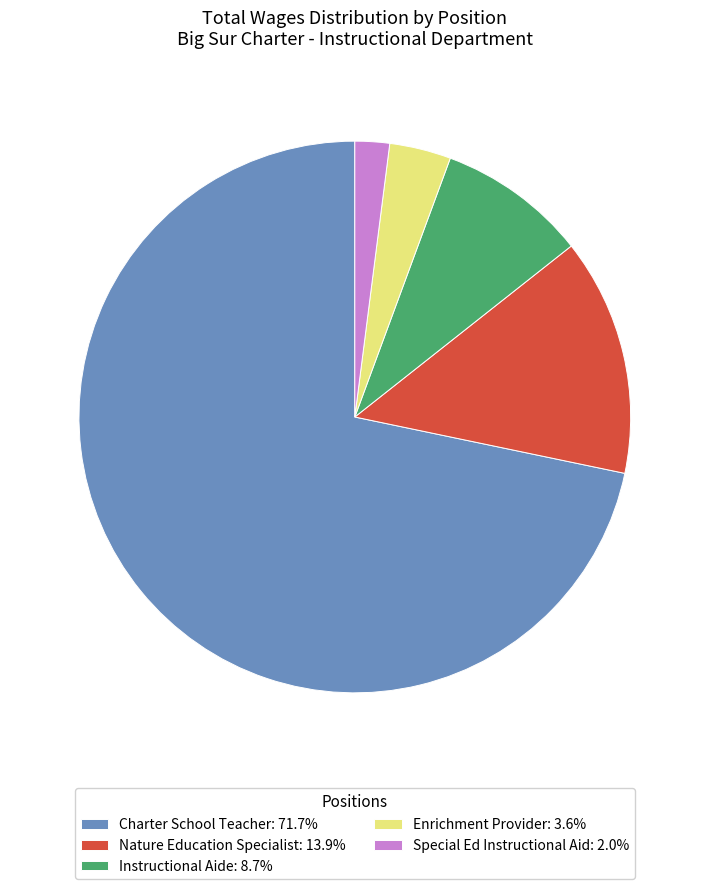

Is there any slice that represents more than half of the pie?

Yes